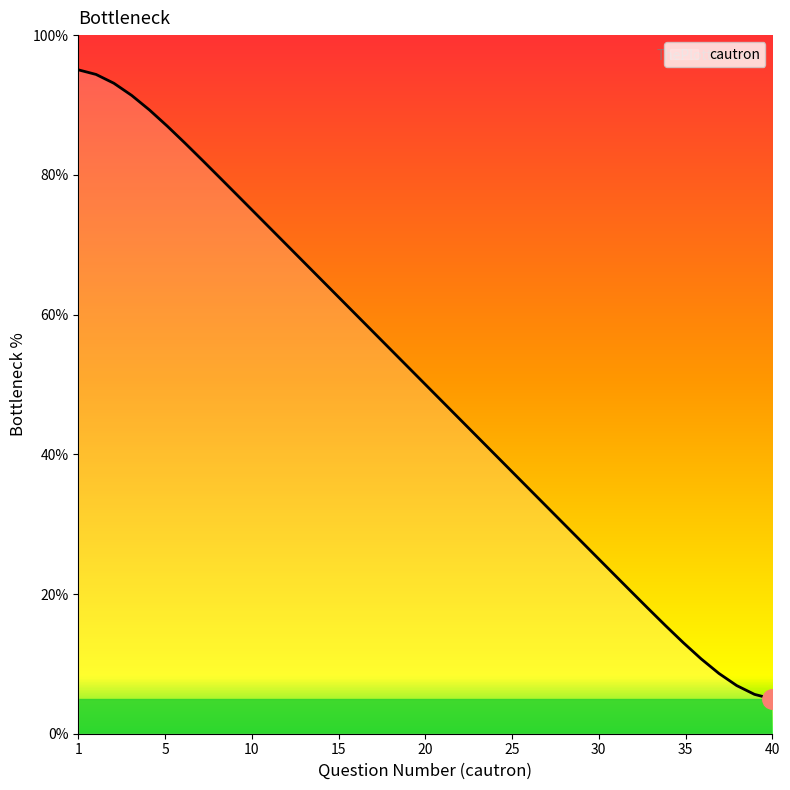

What is the smallest value displayed?

5.0